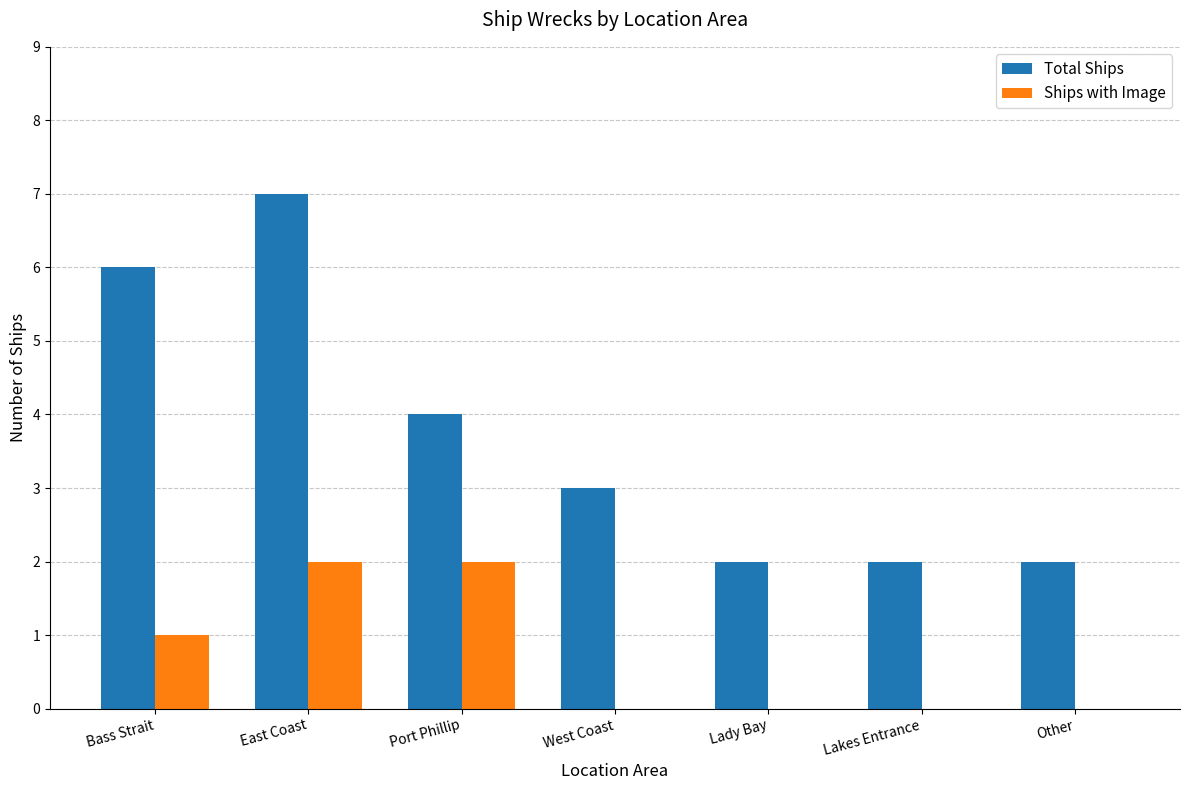

Reading left to right, transcribe all the data shown in this chart.

Total Ships: 6	7	4	3	2	2	2
Ships with Image: 1	2	2	0	0	0	0